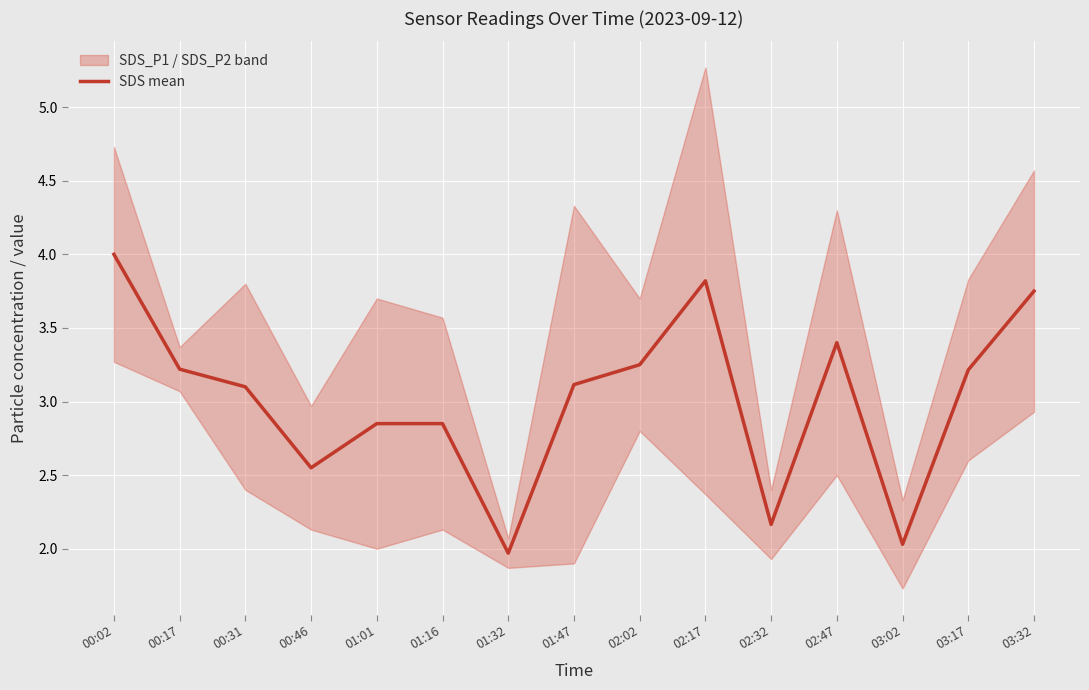

Between 00:31 and 02:32, which is larger?

00:31